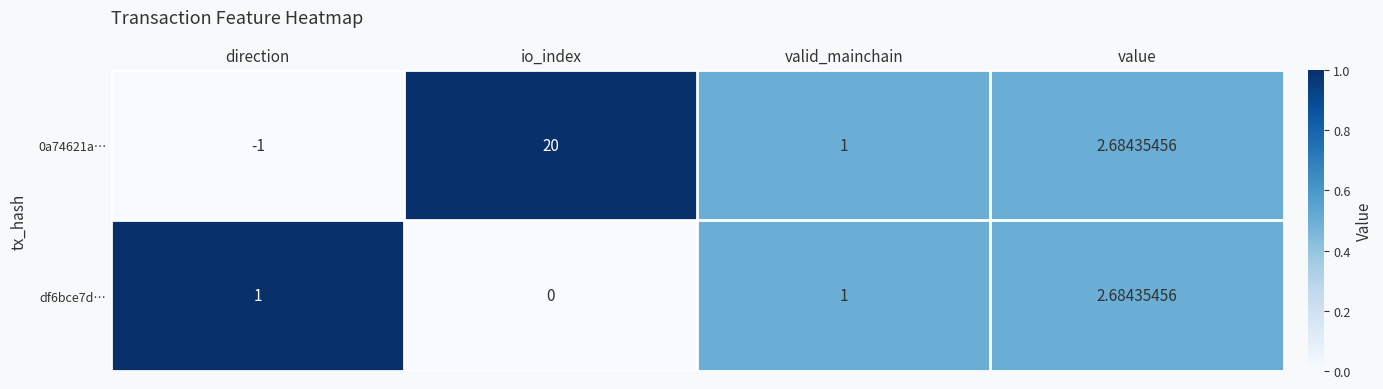

Rank the series by their maximum value, from highest to lowest.

0a74621a…, df6bce7d…